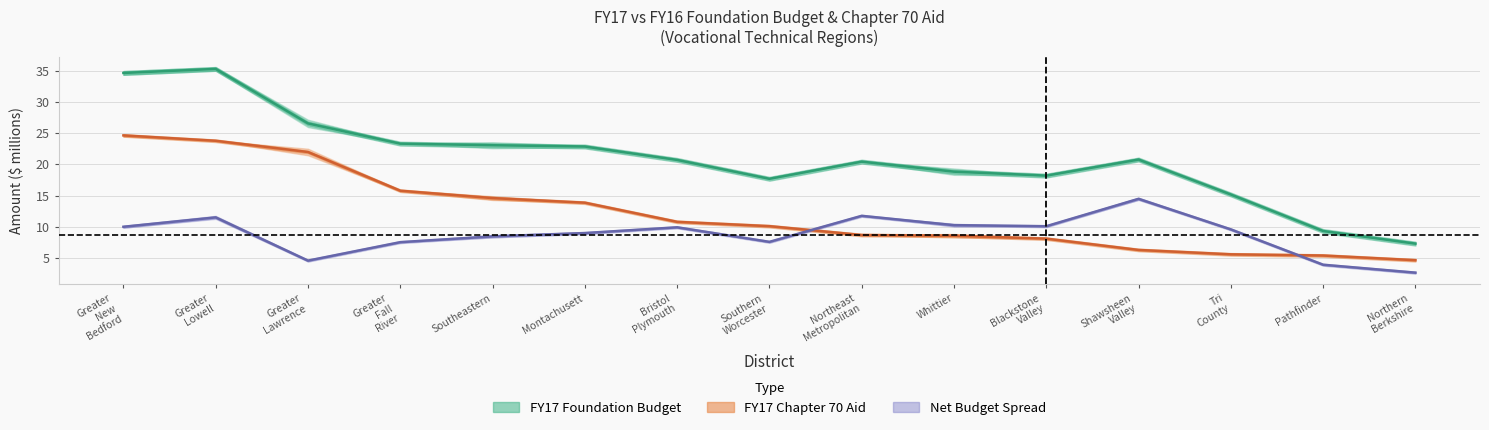

Which category has the lowest value in the FY16 Chapter 70 Aid series?

Northern Berkshire